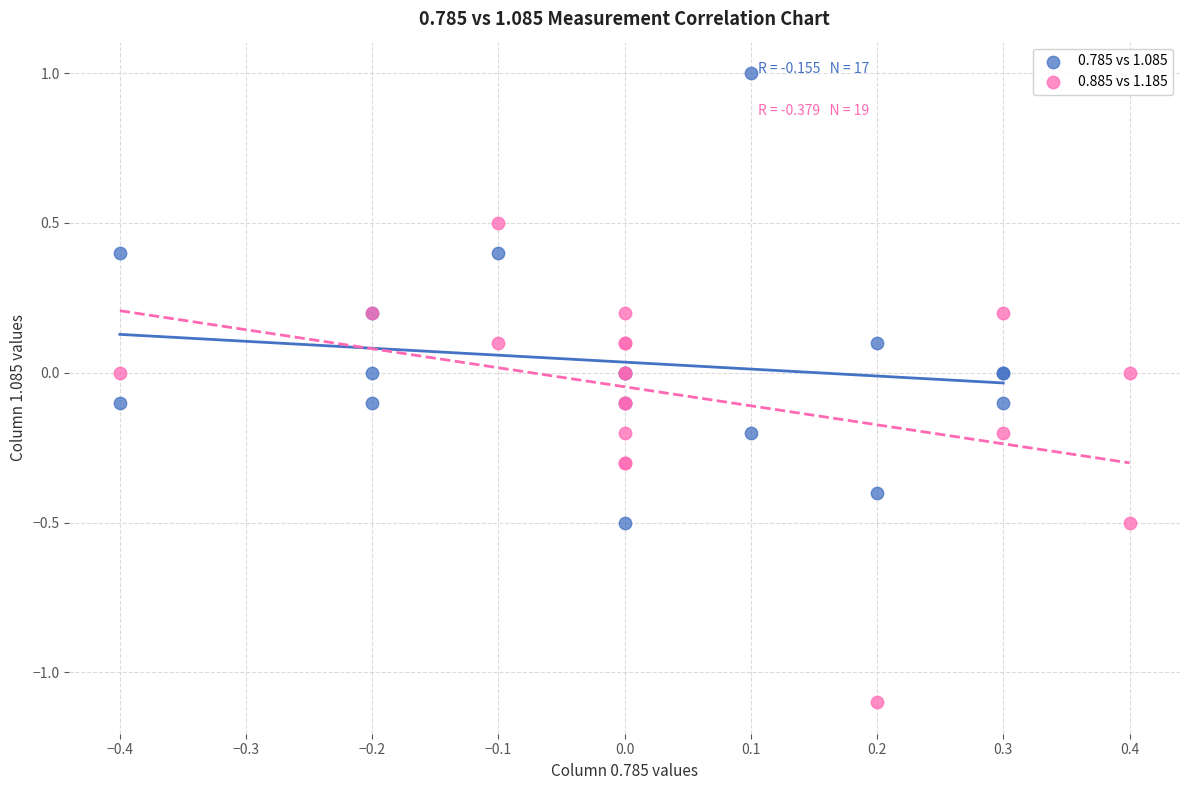

Which series reaches the maximum Y coordinate?

0.785 vs 1.085